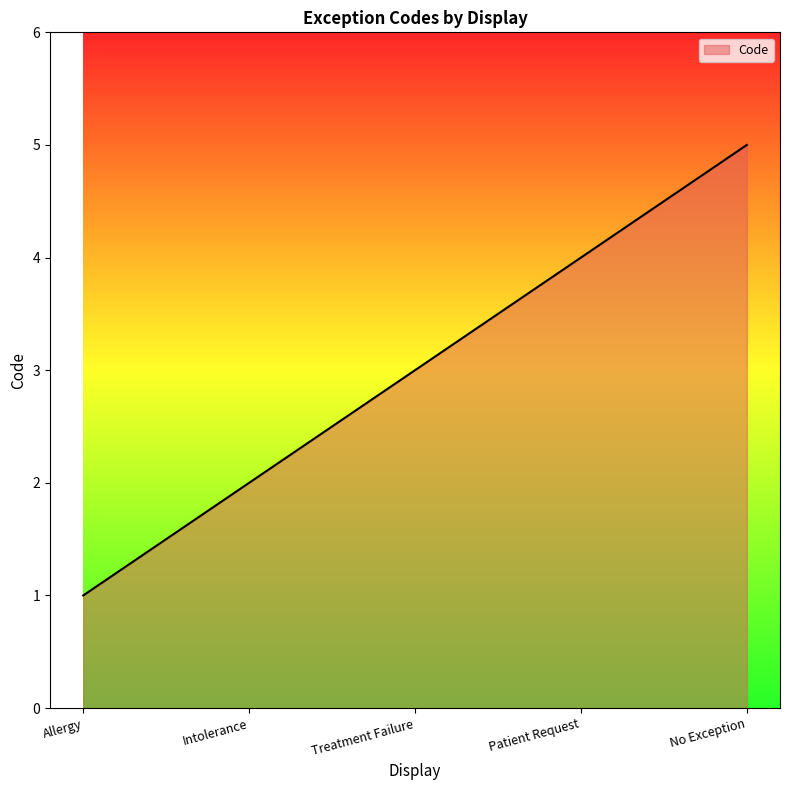

What is the average value?

3